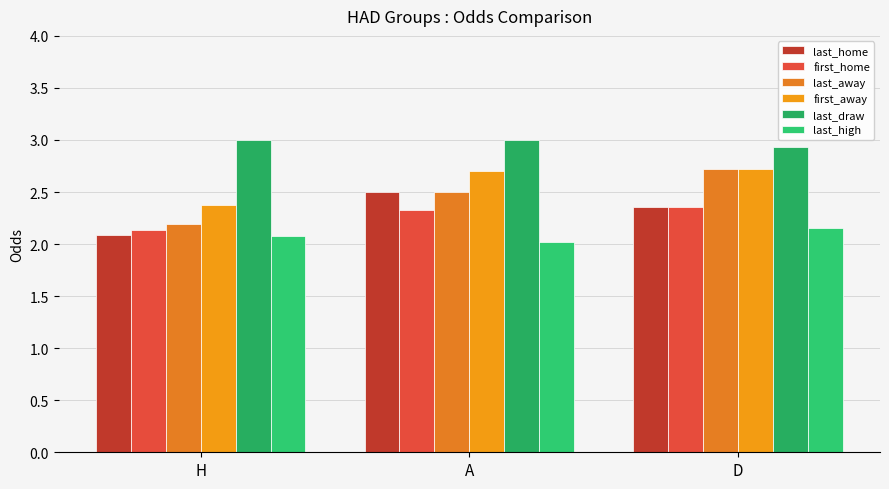

How many bars are there in total?

18